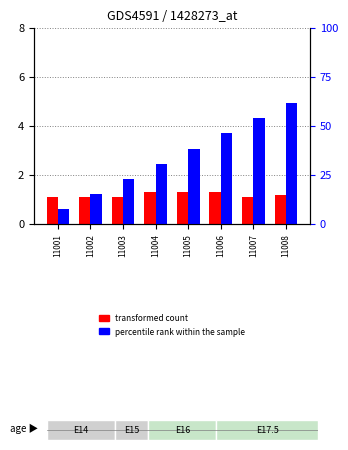

At 11007, list the series in order from largest to smallest.

percentile rank within the sample, transformed count